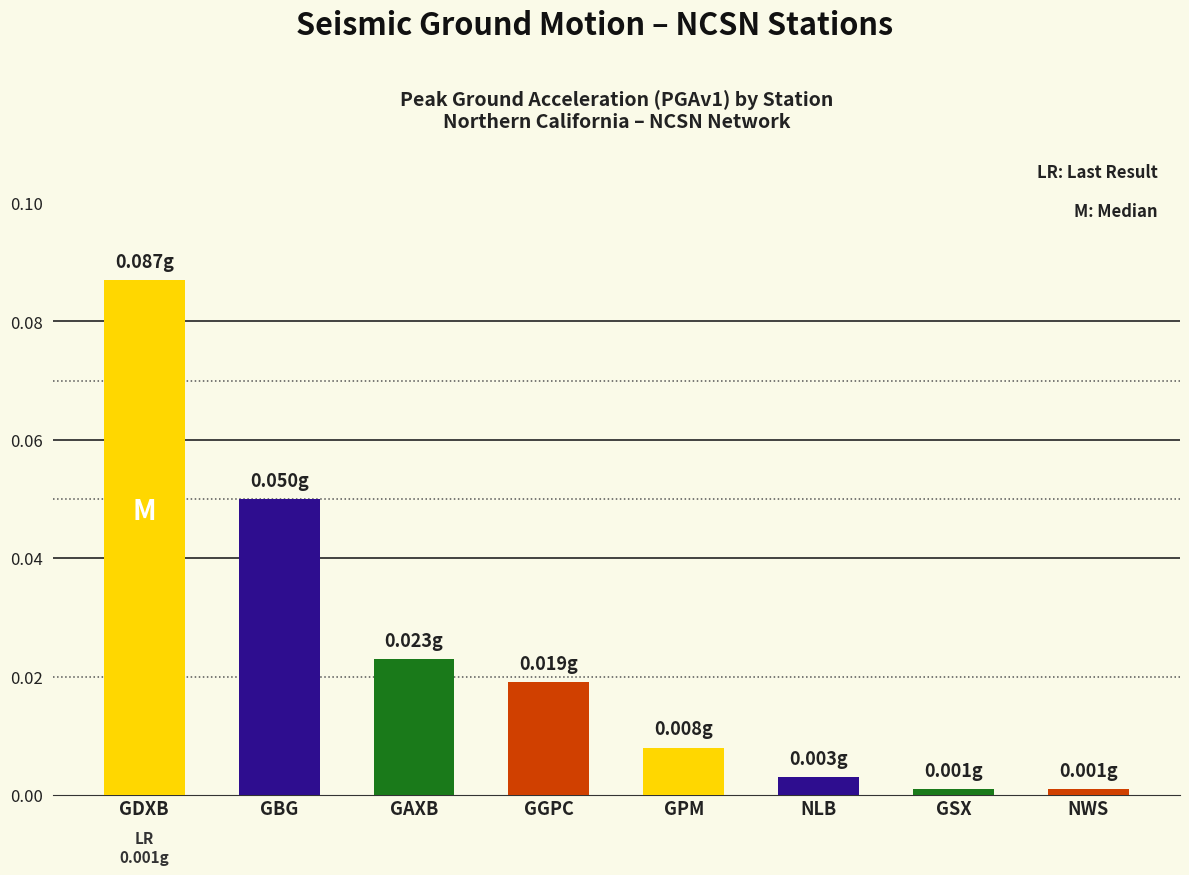

What is the label of the 4th bar from the right?

GPM